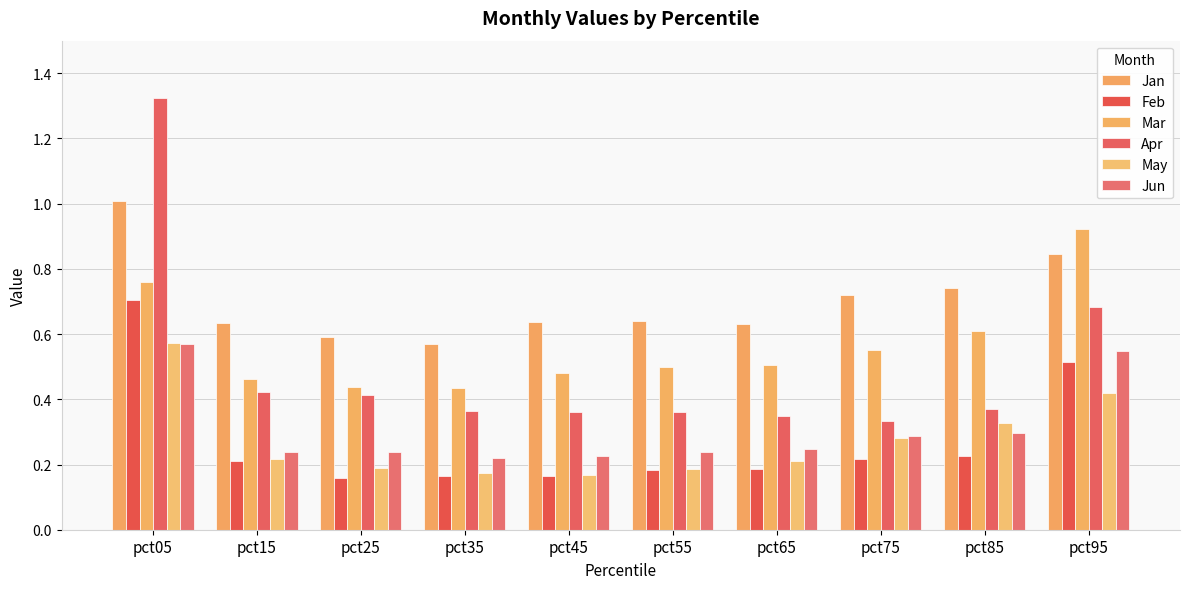

Which series has the widest spread of values?

Apr